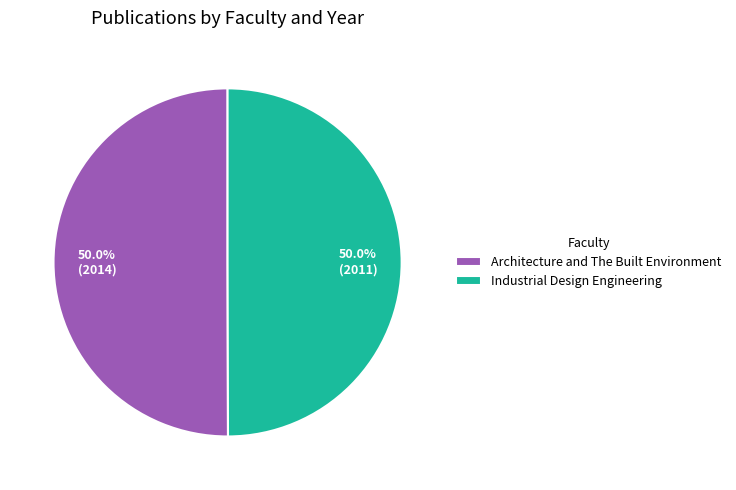

Combined, do Industrial Design Engineering and Architecture and The Built Environment account for over 50%?

Yes